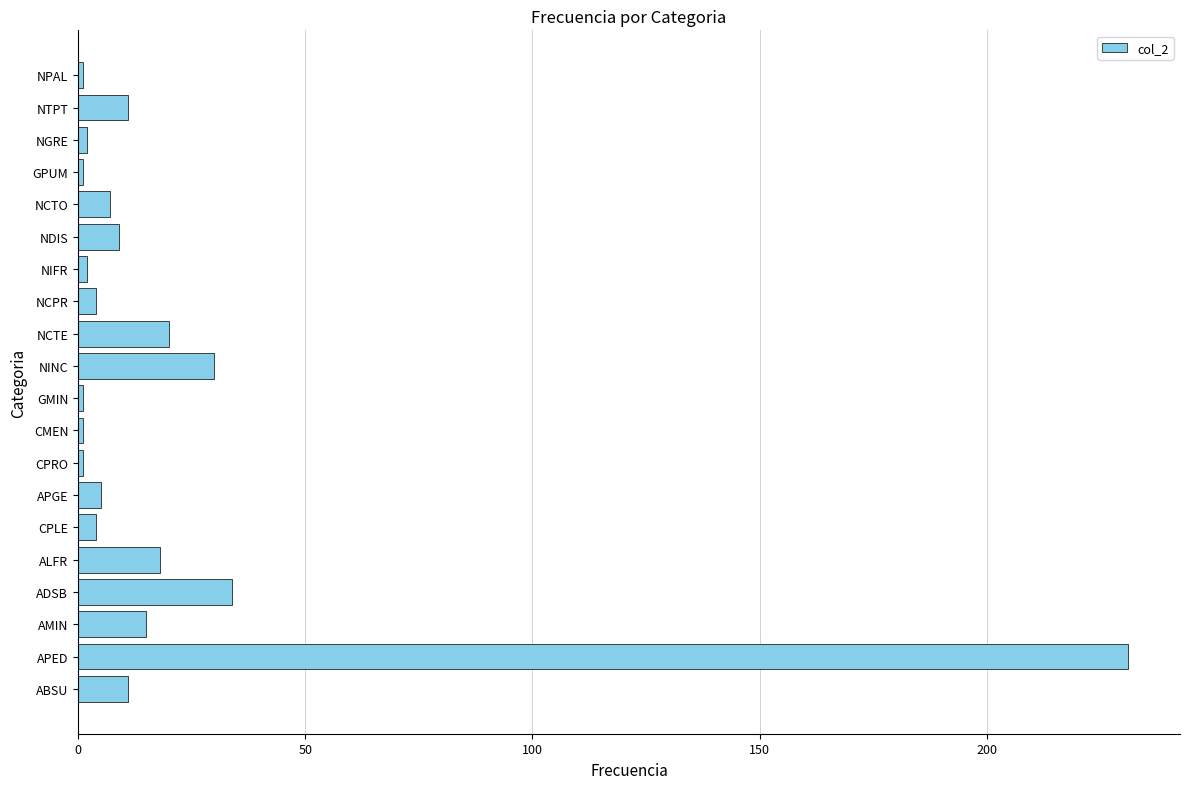

What is the maximum value shown in the chart?

231